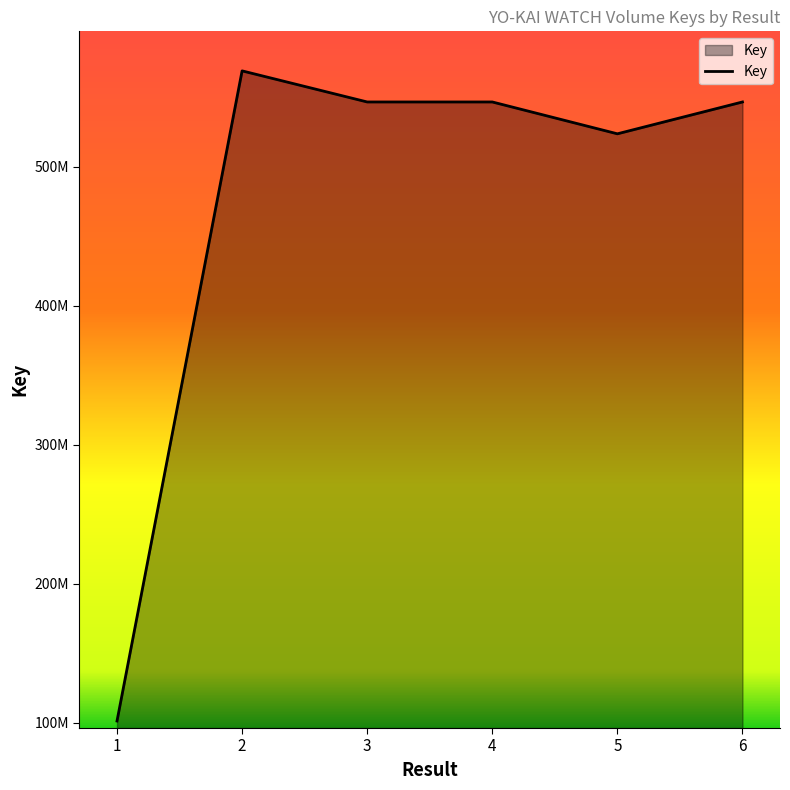

How many interior local valleys (lower than both neighbors) does the data have?

1